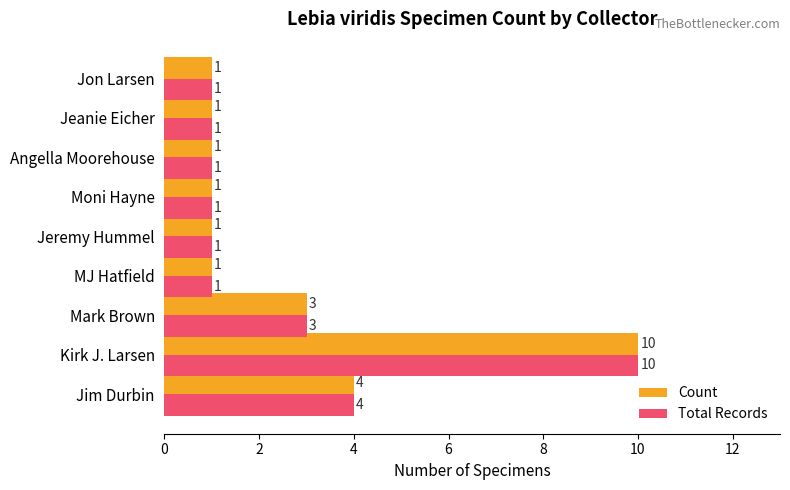

What is the difference between the maximum and second lowest values in the Total Records series?

9